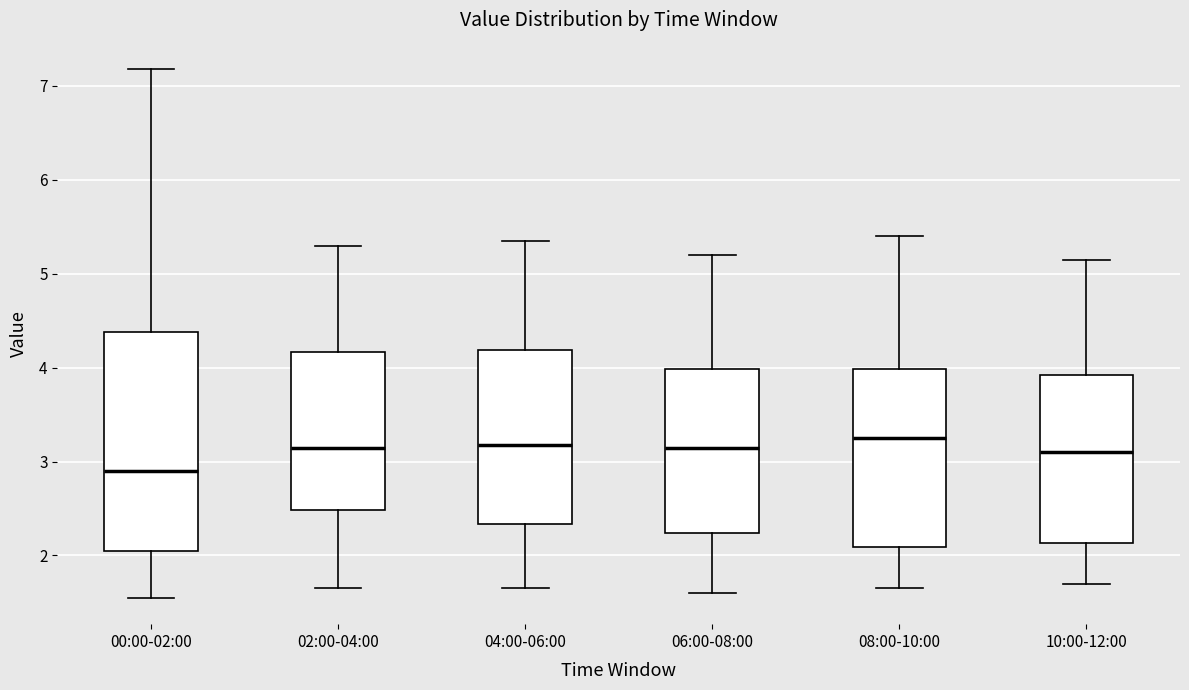

Reading left to right, transcribe this box plot: for each box, give where its median line is, the range the box spans, and where its two whiskers end, as read against the y-axis. The values are not printed on the chart, so give them approximately, as read against the axis.

00:00-02:00: median 2.9, box 2.1 to 4.4, whiskers 1.6 to 7.2
02:00-04:00: median 3.2, box 2.5 to 4.2, whiskers 1.7 to 5.3
04:00-06:00: median 3.2, box 2.3 to 4.2, whiskers 1.7 to 5.4
06:00-08:00: median 3.2, box 2.2 to 4.0, whiskers 1.6 to 5.2
08:00-10:00: median 3.3, box 2.1 to 4.0, whiskers 1.7 to 5.4
10:00-12:00: median 3.1, box 2.1 to 3.9, whiskers 1.7 to 5.2